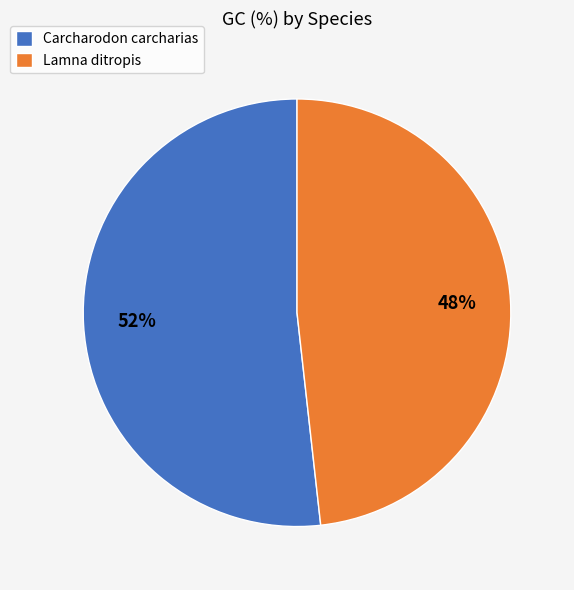

Does Lamna ditropis represent more than half of the total?

No